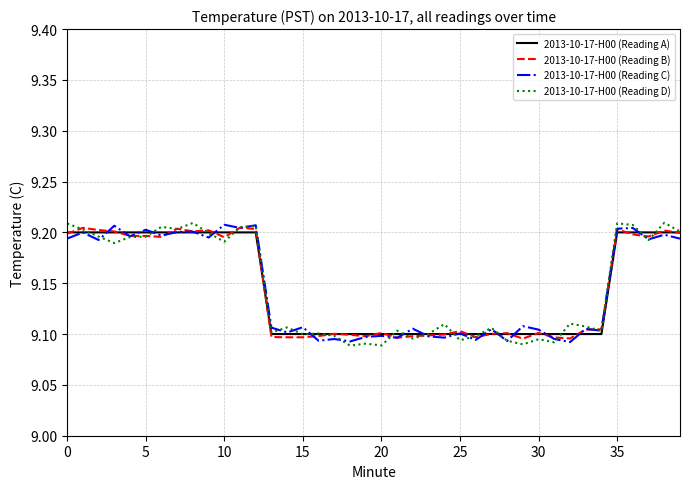

Where do 2013-10-17-H00 (Reading D) and 2013-10-17-H00 (Reading B) first cross each other?

0 and 5